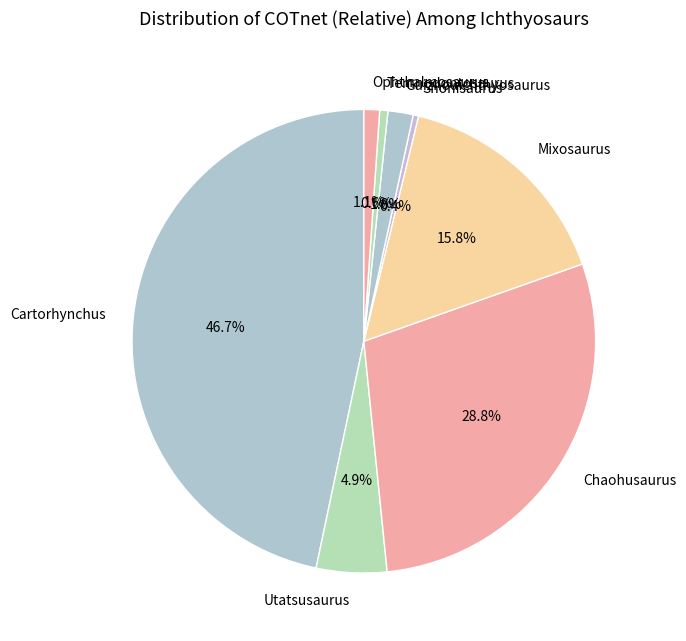

True or false: Mixosaurus accounts for 16% of the total.

True